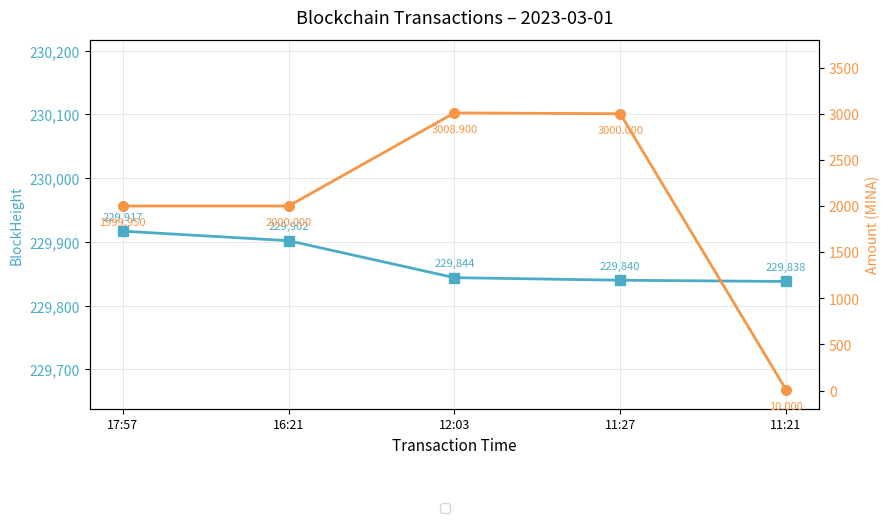

Is the value of BlockHeight at 11:21 greater than the value of Amount (MINA) at 17:57?

Yes